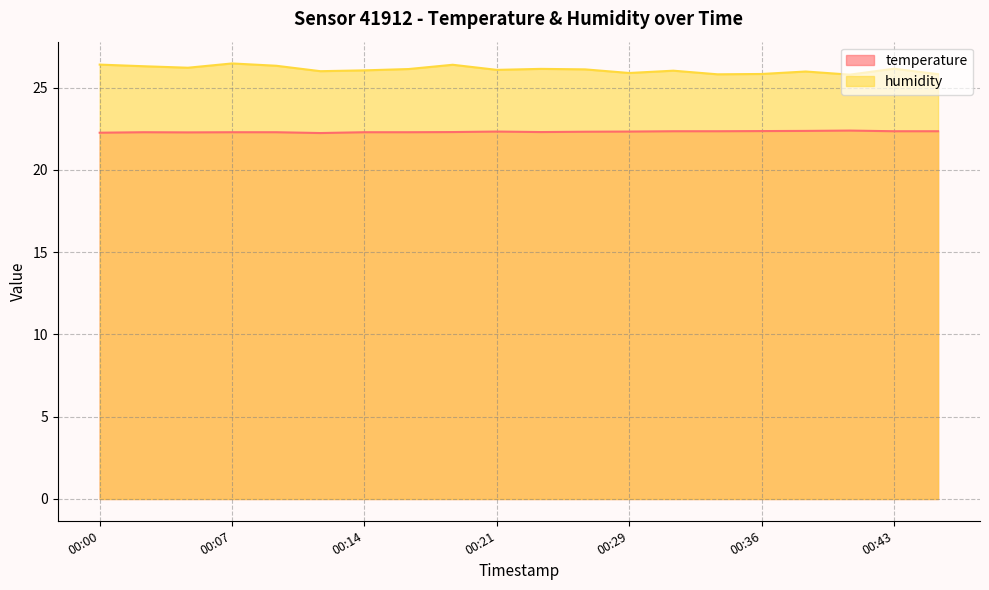

Which series has the largest total across all categories?

humidity